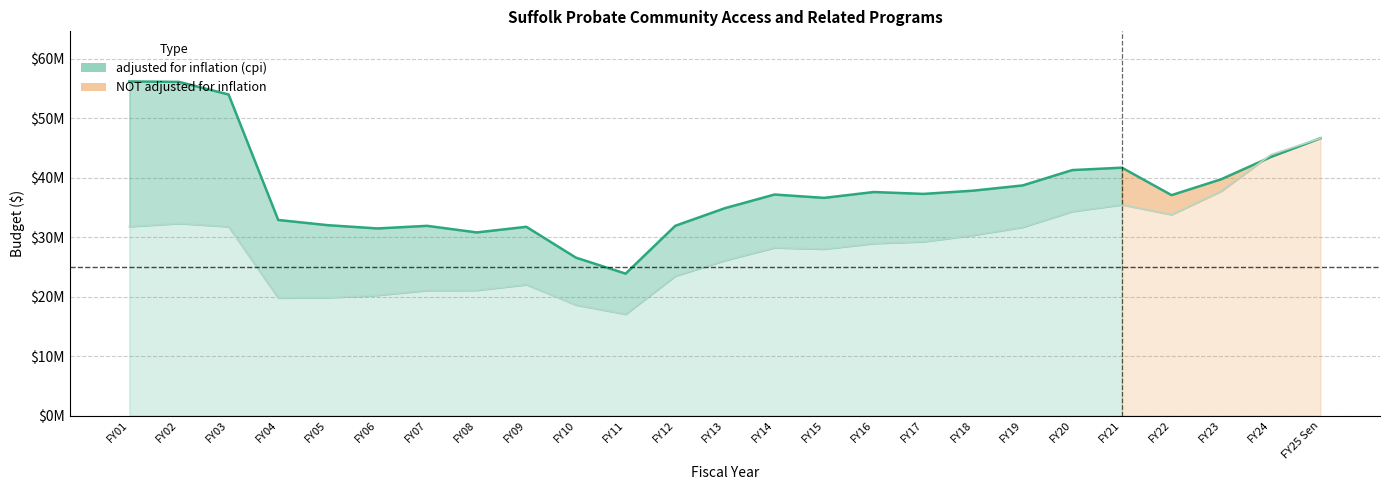

What is the smallest value displayed?

17062062